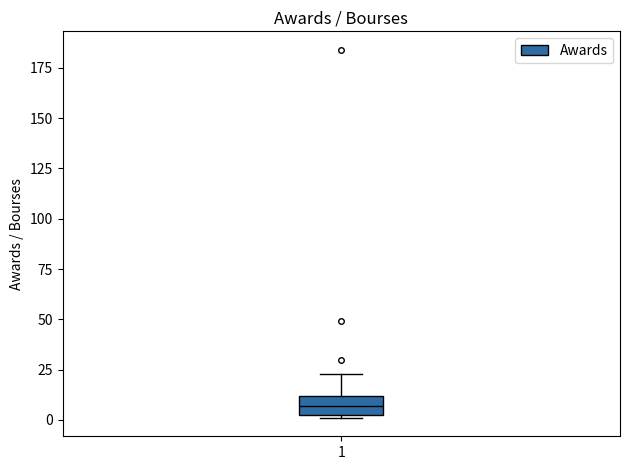

Read this box plot against the y-axis: the position of the median line, the range covered by the box, and the ends of both whiskers. The values are not printed on the chart, so give them approximately, as read against the axis.

median 5 (inside the box), box 5 to 10, whiskers 0 to 25